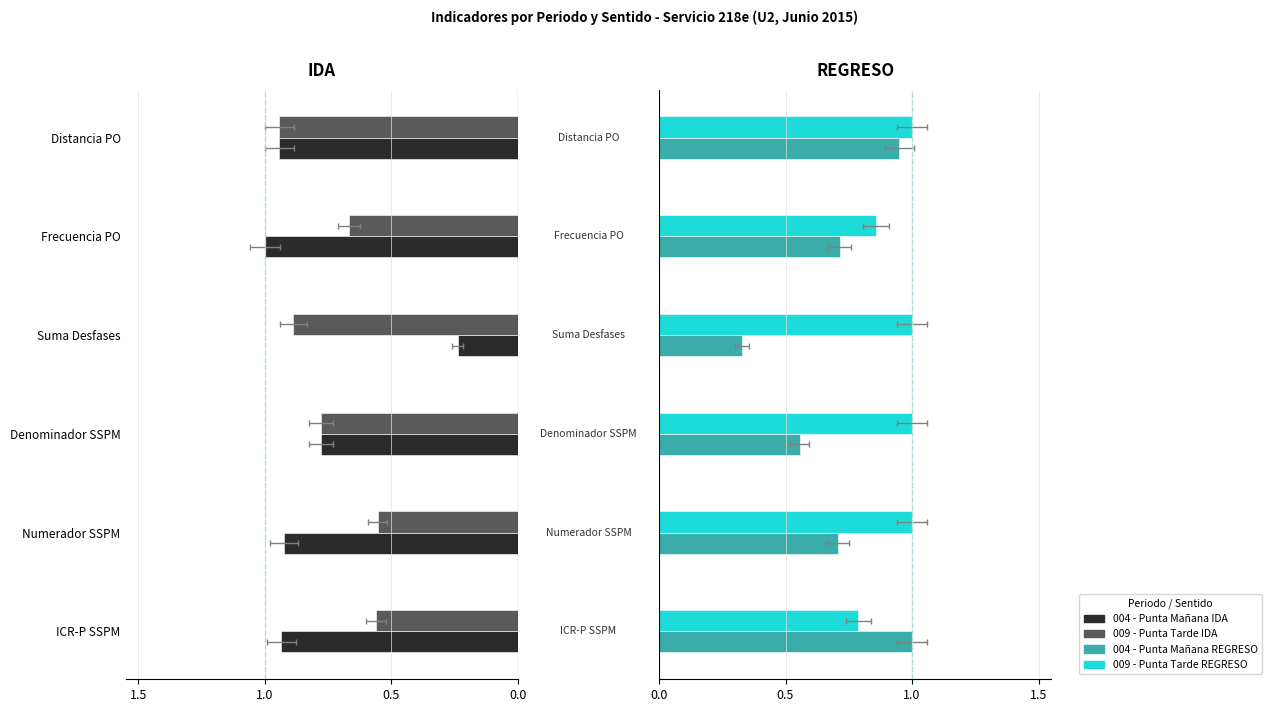

Reading left to right, transcribe all the data shown in this chart.

004 - Punta Mañana IDA: -0.9	-0.9	-0.8	-0.2	-1.0	-0.9
009 - Punta Tarde IDA: -0.6	-0.6	-0.8	-0.9	-0.7	-0.9
004 - Punta Mañana REGRESO: 1.0	0.7	0.6	0.3	0.7	1.0
009 - Punta Tarde REGRESO: 0.8	1.0	1.0	1.0	0.9	1.0